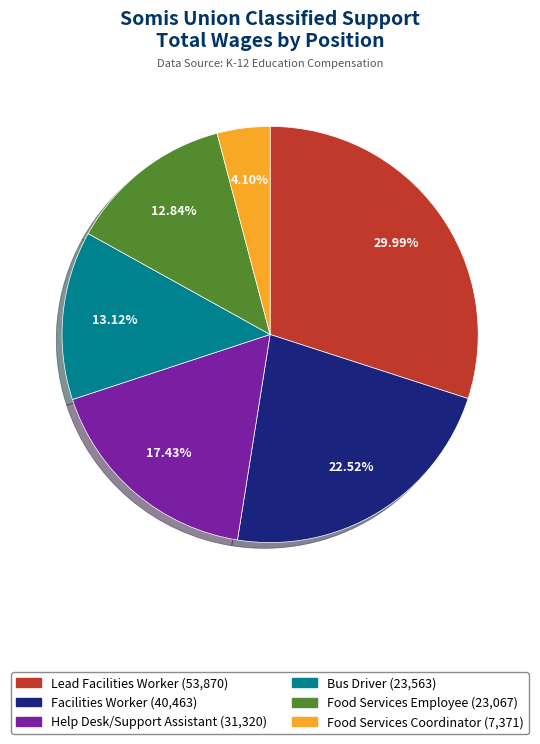

Is it true that Food Services Employee is 13% of the pie?

True